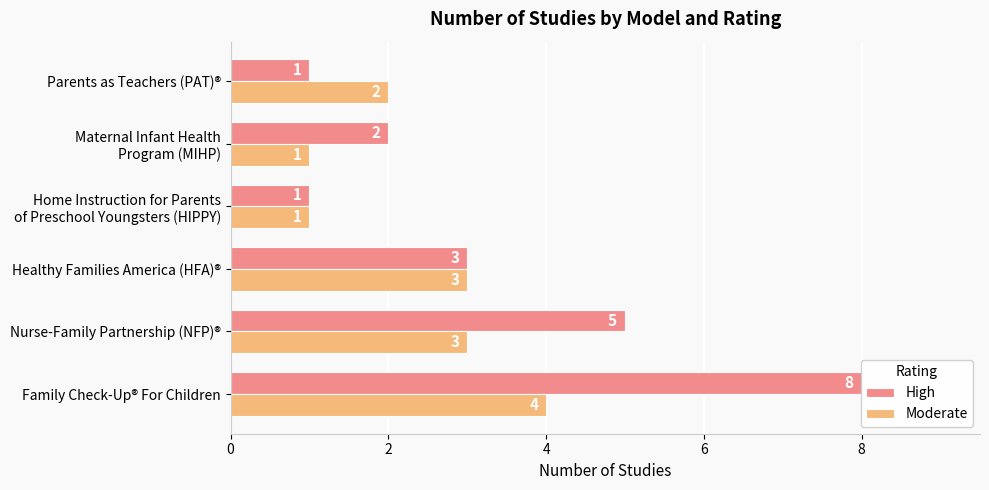

Is the value of Moderate at Maternal Infant Health Program (MIHP) greater than the value of High at Family Check-Up® For Children?

No